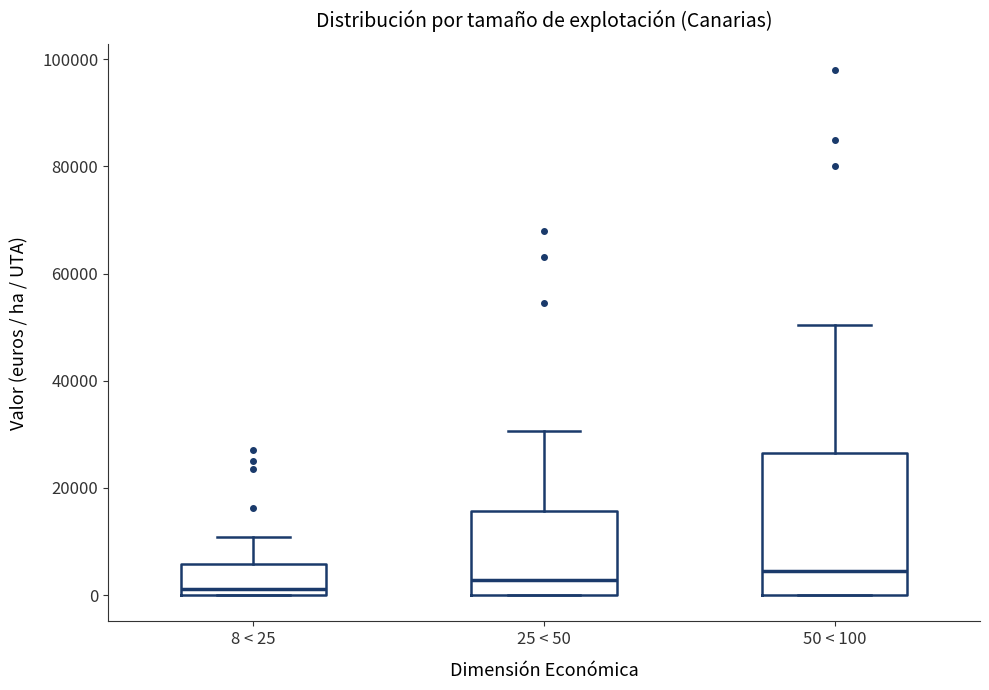

Where is the upper edge of the box for 50 < 100 on the y-axis? The values are not printed on the chart, so give them approximately, as read against the axis.

26000